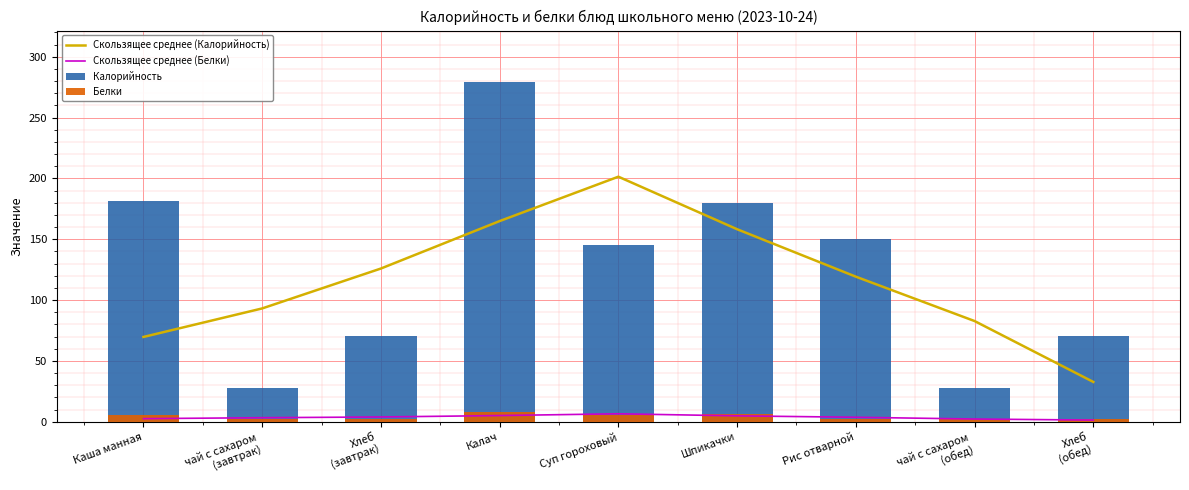

Reading left to right, transcribe all the data shown in this chart.

Скользящее среднее (Калорийность): 69.8	93.2	126.0	165.0	201.5	158.3	119.3	82.8	32.8
Скользящее среднее (Белки): 2.6	3.4	4.0	5.1	6.6	4.9	3.7	2.3	1.4
Калорийность: 181.2	28.0	70.3	279.6	145.0	179.7	150.1	28.0	70.3
Белки: 5.8	2.0	2.3	7.7	5.5	6.6	2.6	2.0	2.3